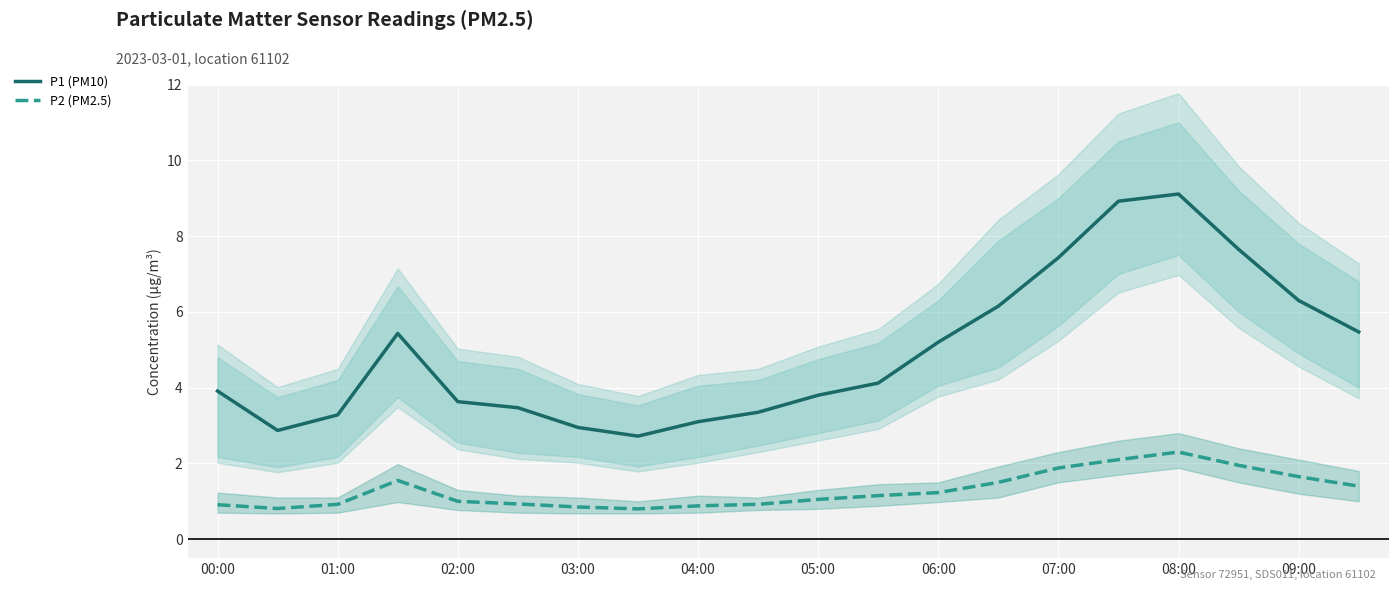

What is the lowest value of the P1 (PM10) series?

2.7